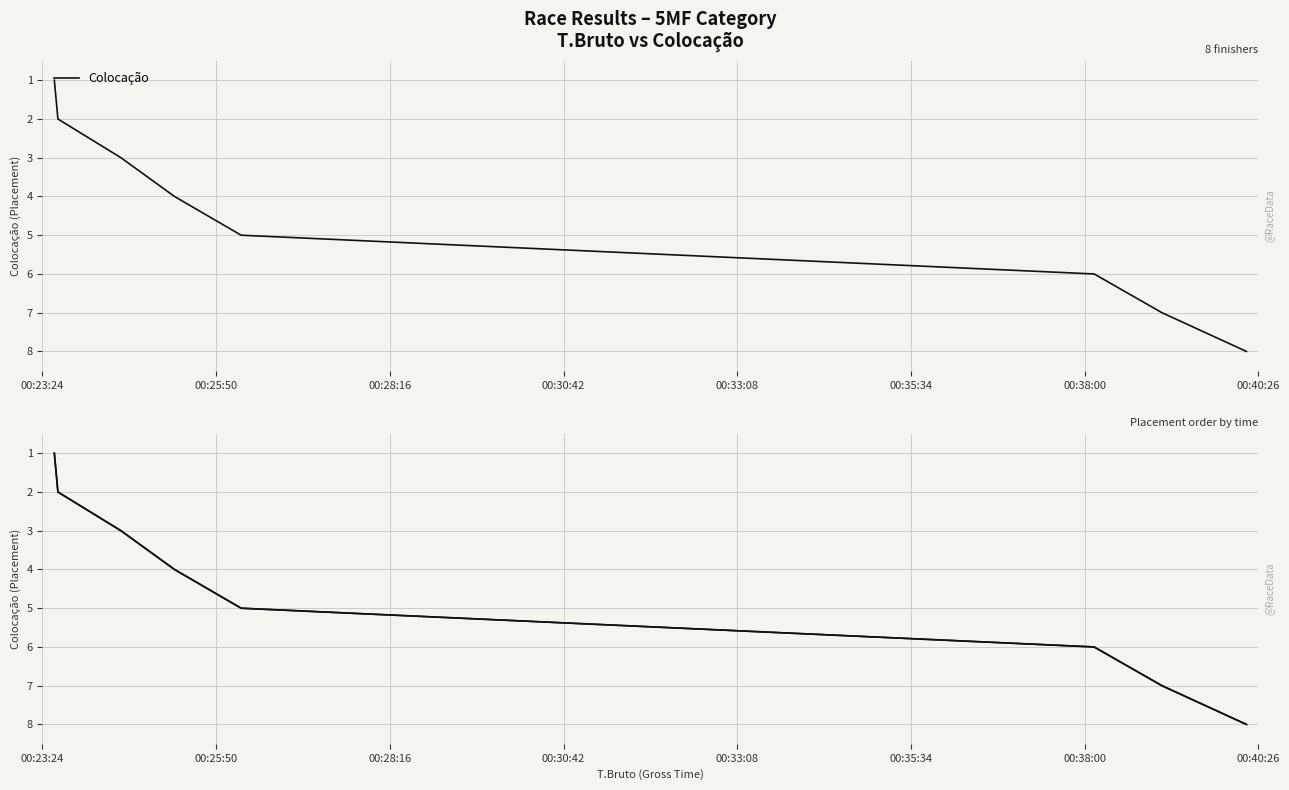

Is this an area chart (filled region under the line)?

No